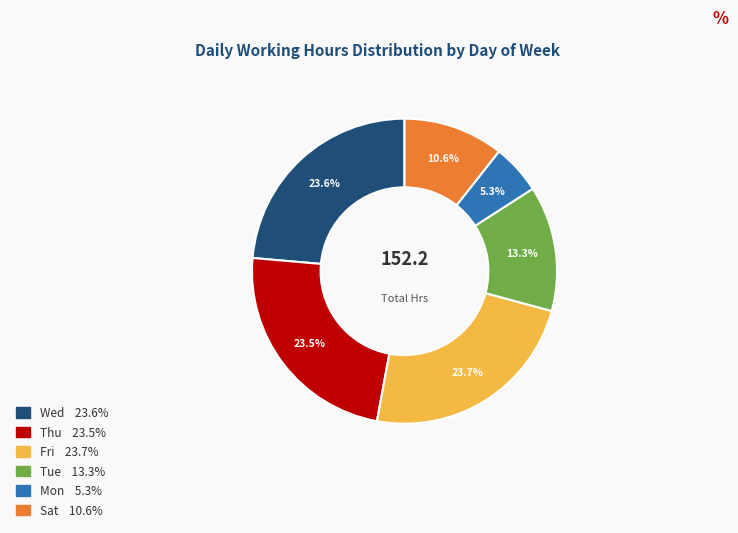

How many slices are in this pie chart?

6